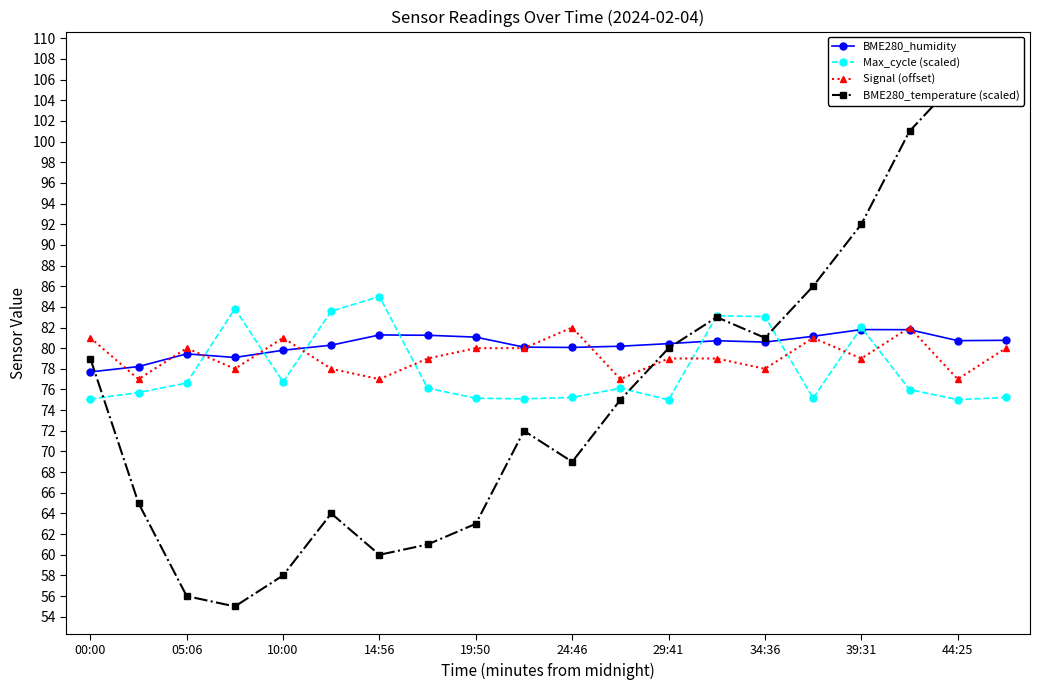

What is the lowest value of the Signal (offset) series?

77.0